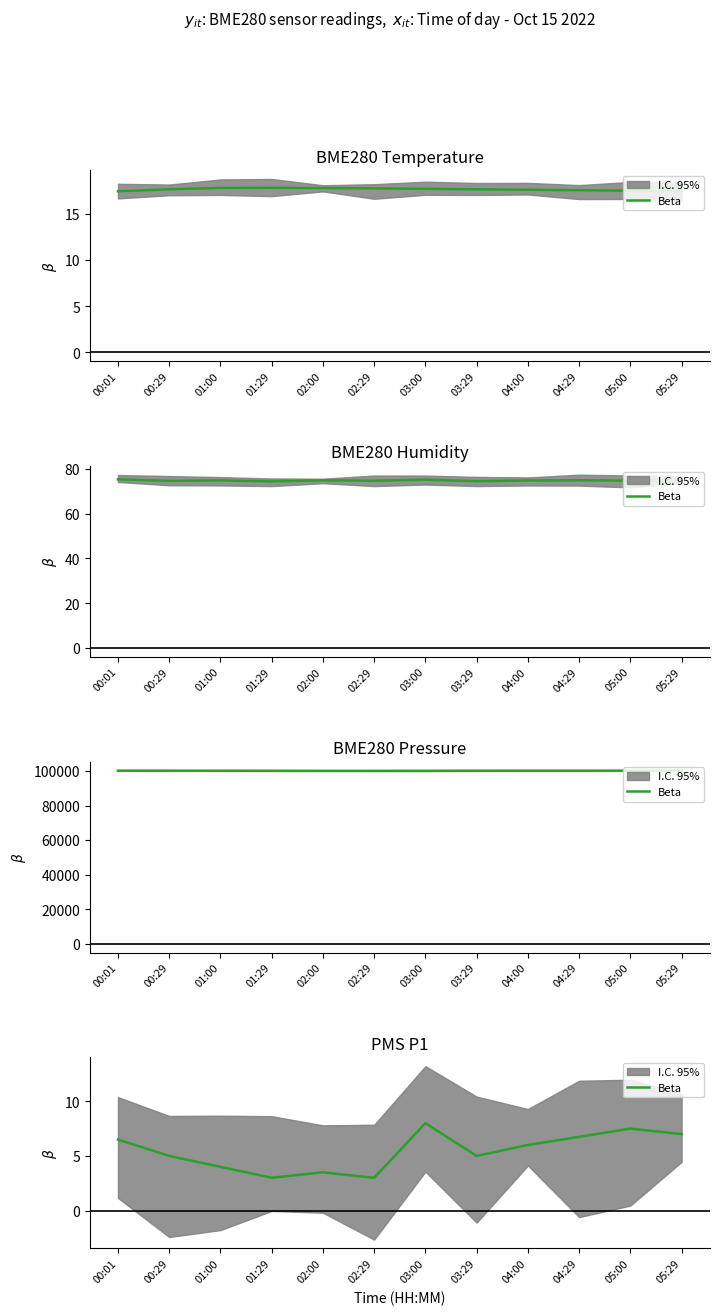

Count the number of values greater than 6.

5